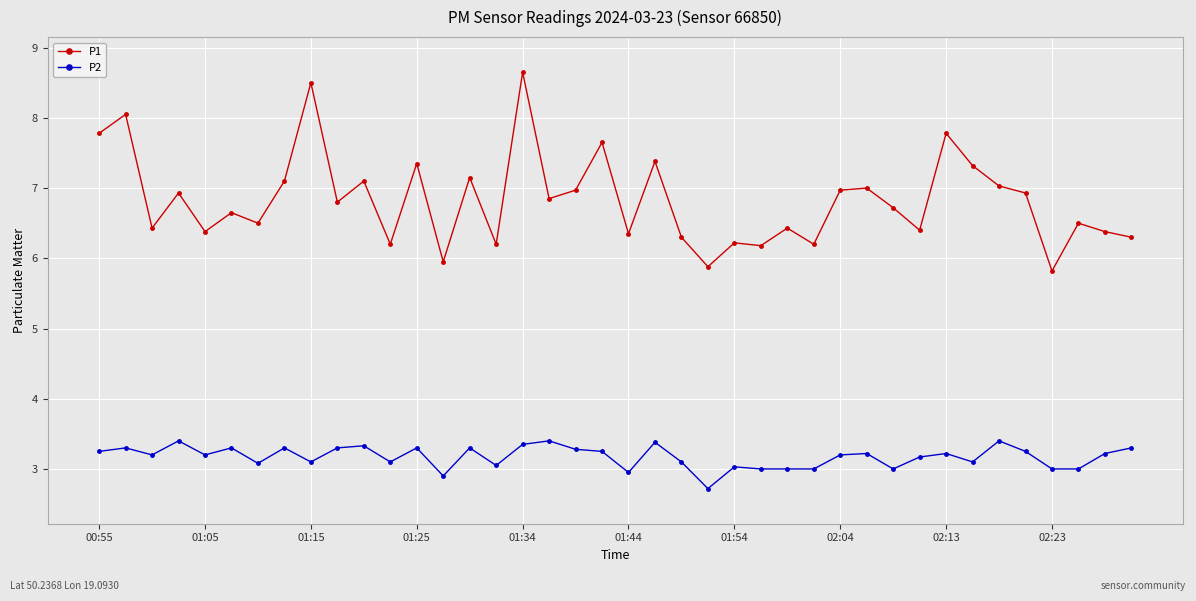

What is the value of the P1 point at the 31st from the left?

6.7